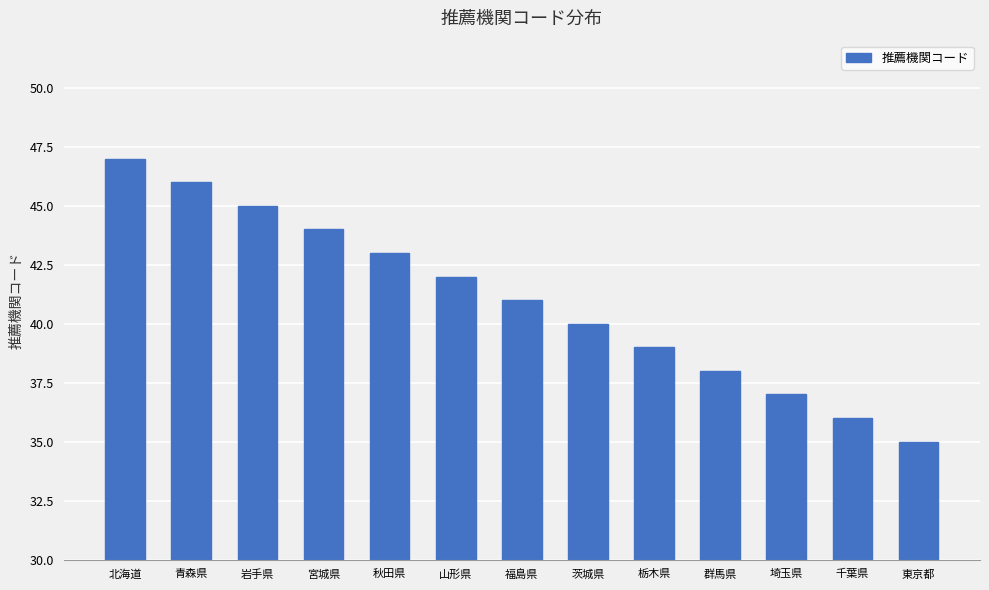

List the labels in order of value, largest first.

北海道, 青森県, 岩手県, 宮城県, 秋田県, 山形県, 福島県, 茨城県, 栃木県, 群馬県, 埼玉県, 千葉県, 東京都